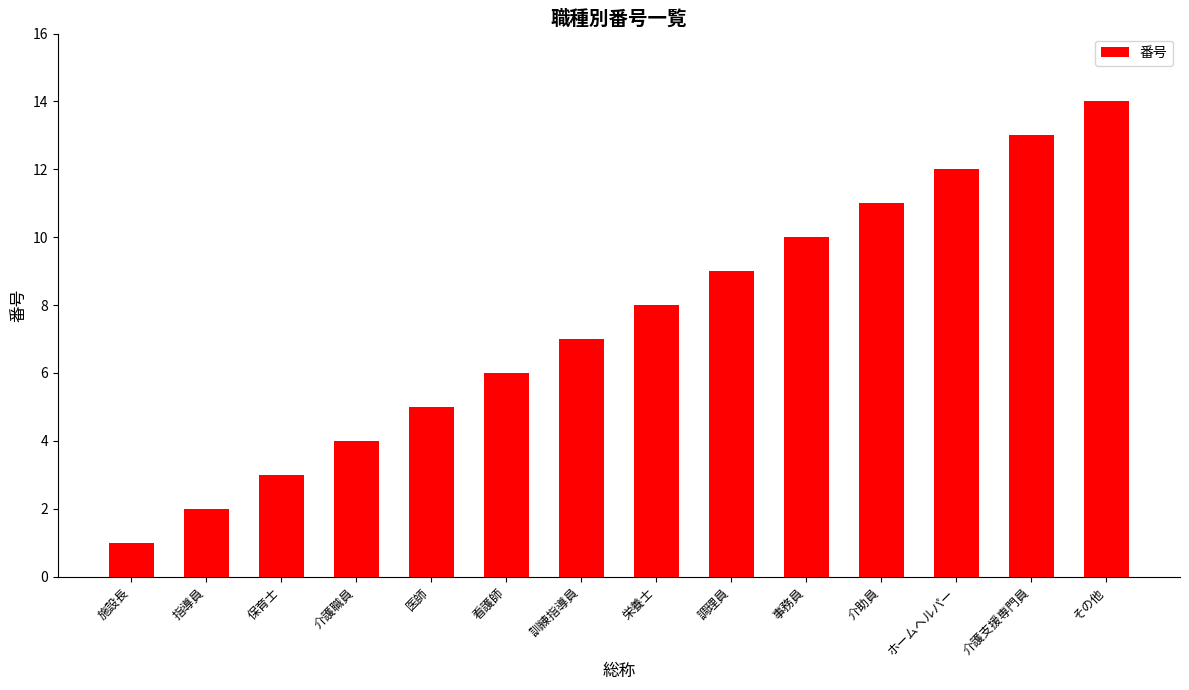

The chart shows a value of 5 at 医師. True or false?

True